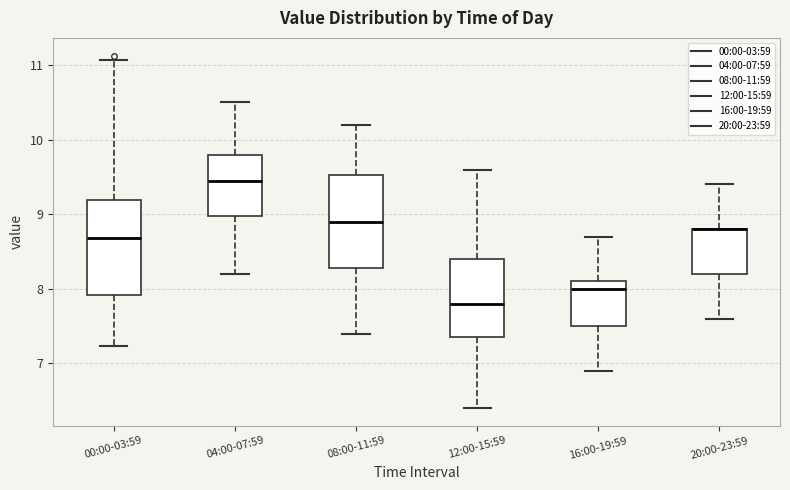

Reading left to right, read every box against the y-axis: the position of its median line, the range the box covers, and the ends of its whiskers. The values are not printed on the chart, so give them approximately, as read against the axis.

00:00-03:59: median 8.7, box 7.9 to 9.2, whiskers 7.2 to 11.1
04:00-07:59: median 9.5, box 9.0 to 9.8, whiskers 8.2 to 10.5
08:00-11:59: median 8.9, box 8.3 to 9.5, whiskers 7.4 to 10.2
12:00-15:59: median 7.8, box 7.4 to 8.4, whiskers 6.4 to 9.6
16:00-19:59: median 8.0, box 7.5 to 8.1, whiskers 6.9 to 8.7
20:00-23:59: median 8.8 (drawn on the box's upper edge), box 8.2 to 8.8, whiskers 7.6 to 9.4